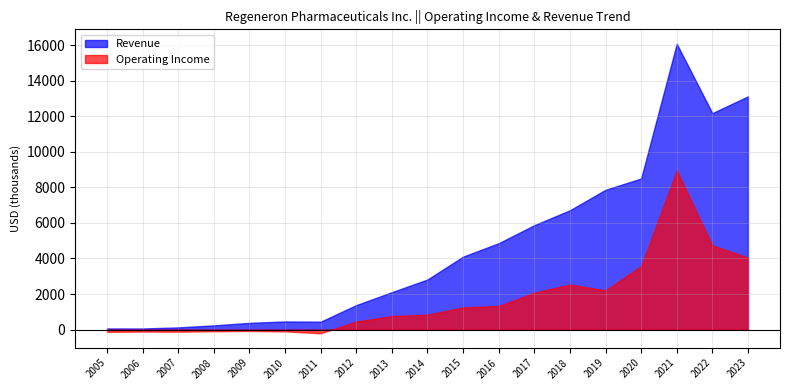

Between 2021 and 2015, which is larger?

2021